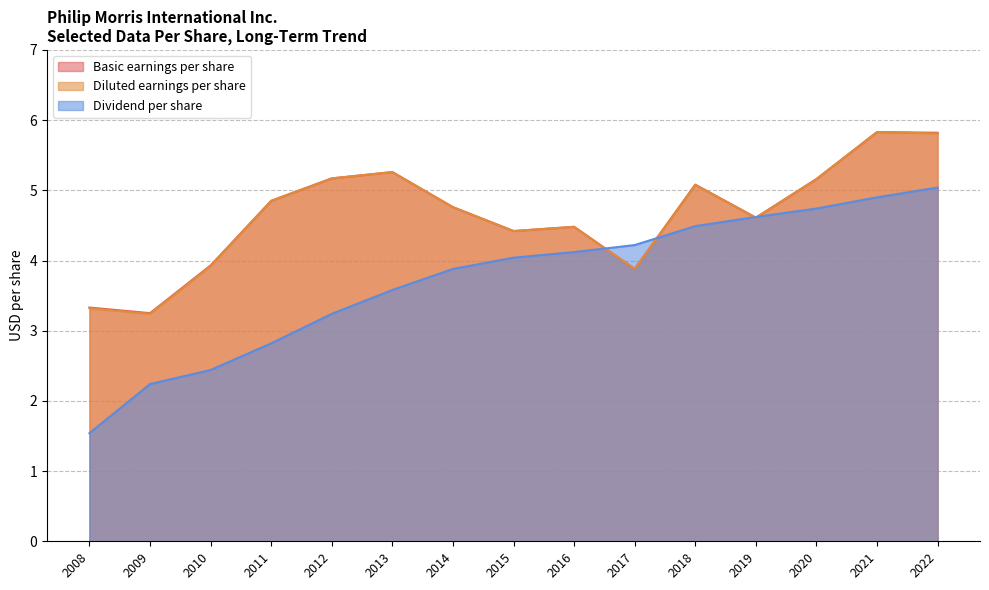

Which series changed the most between 2013 and 2015?

Basic earnings per share